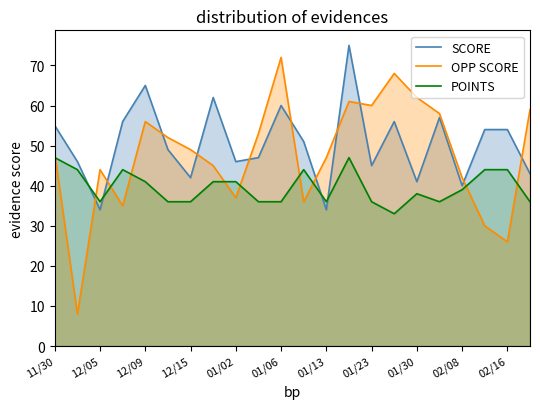

Which series ends up on top after the final intersection of POINTS and OPP SCORE?

OPP SCORE